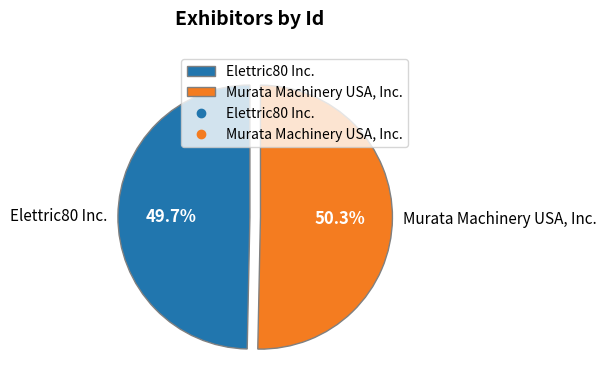

Rank the categories by value from highest to lowest.

Murata Machinery USA, Inc., Elettric80 Inc.